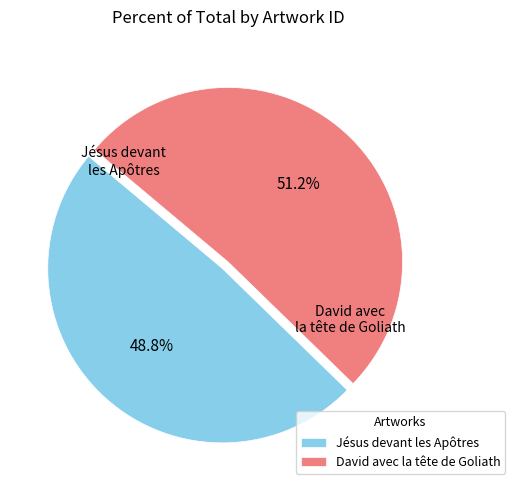

Approximately how many times larger is the value at Jésus devant les Apôtres compared to David avec la tête de Goliath?

1.0